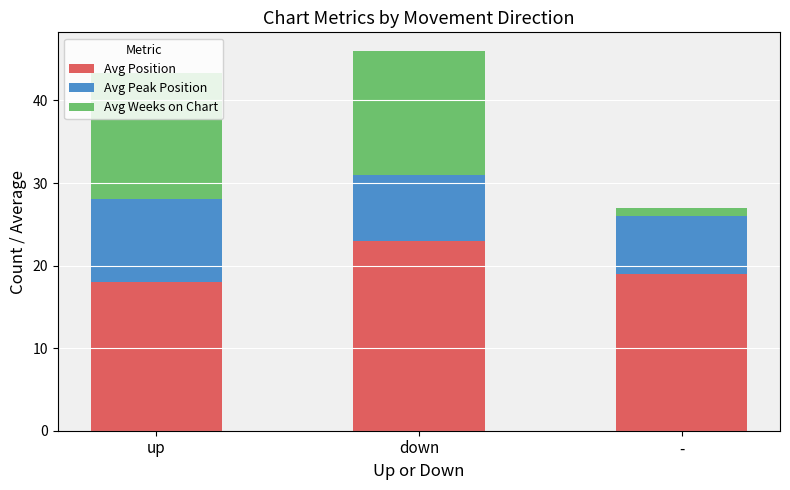

Which category has the lowest value in the Avg Position series?

up